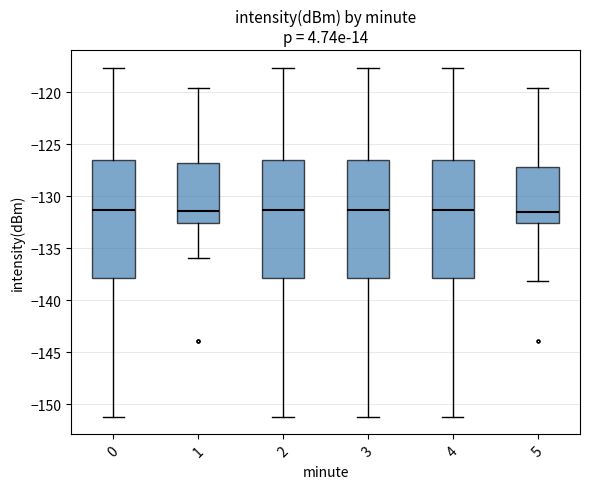

Reading left to right, transcribe this box plot: for each box, give where its median line is, the range the box spans, and where its two whiskers end, as read against the y-axis. The values are not printed on the chart, so give them approximately, as read against the axis.

0: median -131.5, box -138.0 to -126.5, whiskers -151.0 to -117.5
1: median -131.5, box -132.5 to -127.0, whiskers -136.0 to -119.5
2: median -131.5, box -138.0 to -126.5, whiskers -151.0 to -117.5
3: median -131.5, box -138.0 to -126.5, whiskers -151.0 to -117.5
4: median -131.5, box -138.0 to -126.5, whiskers -151.0 to -117.5
5: median -131.5, box -132.5 to -127.0, whiskers -138.0 to -119.5